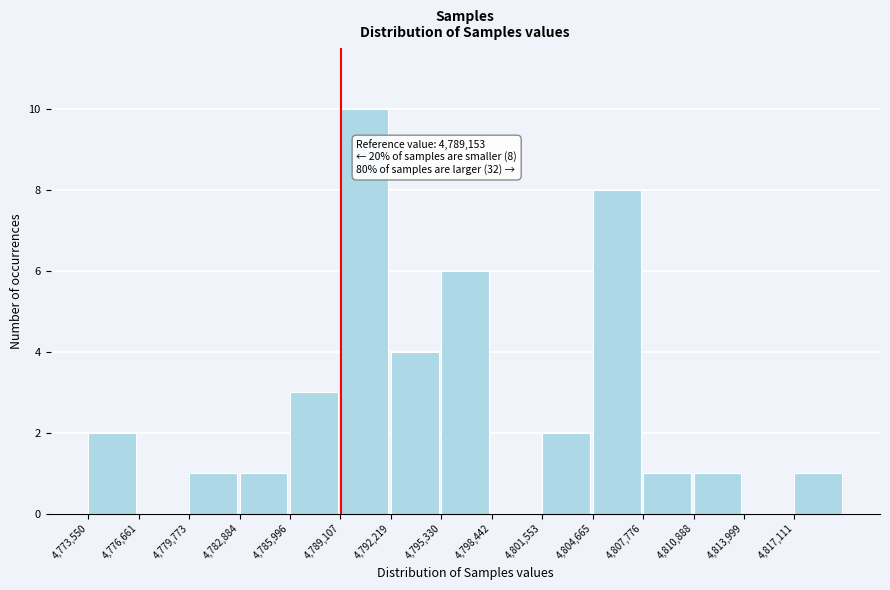

Which range on the x-axis has the tallest bar?

4789000 to 4792000